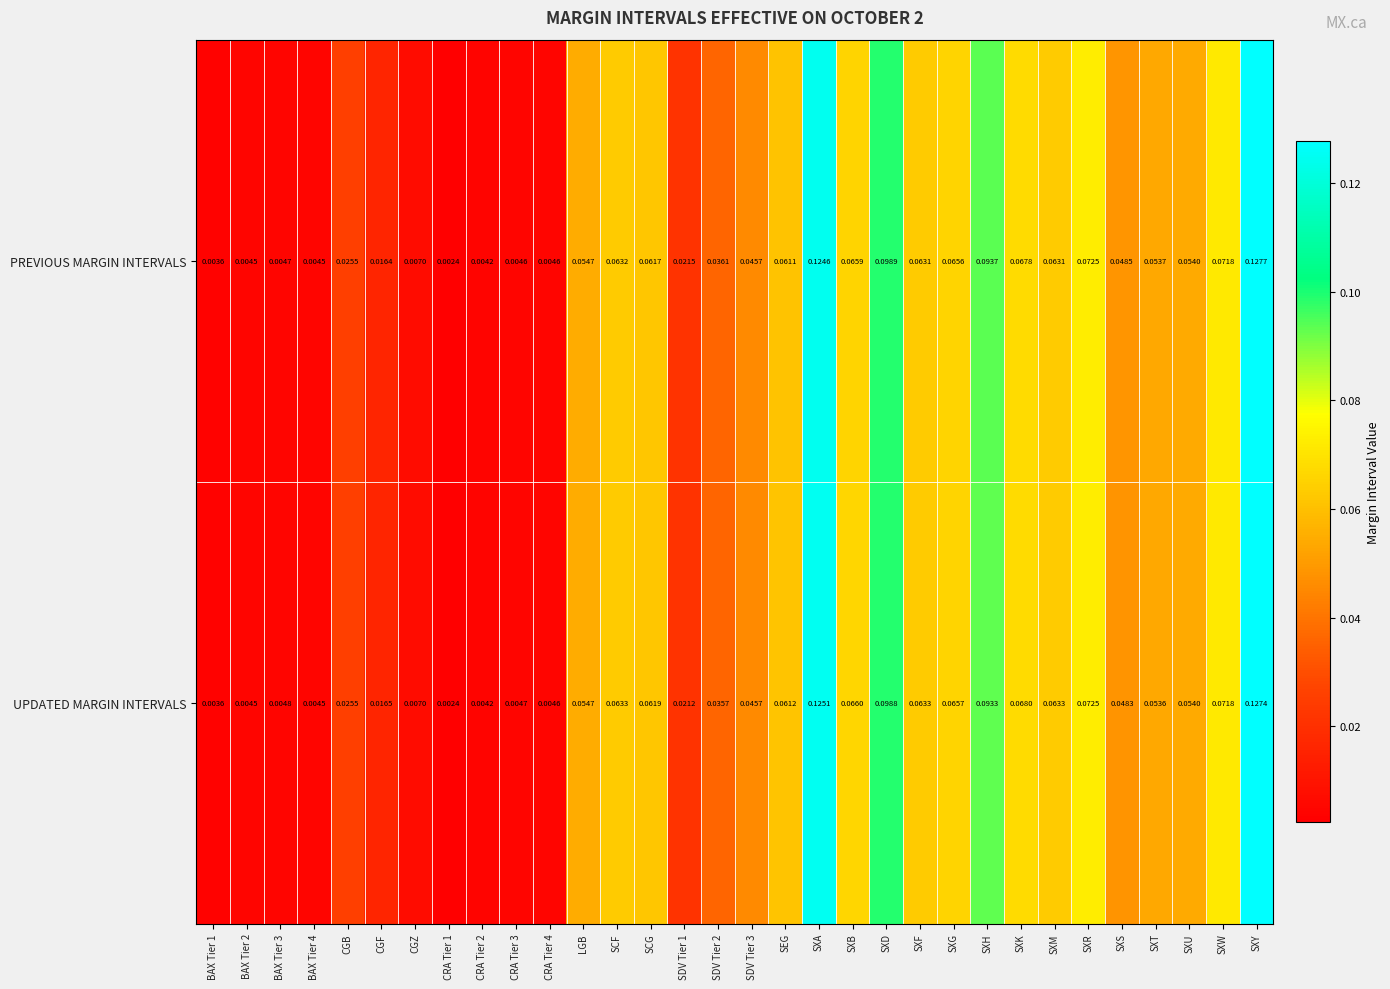

Which series changed the most between SXF and SXY?

PREVIOUS MARGIN INTERVALS